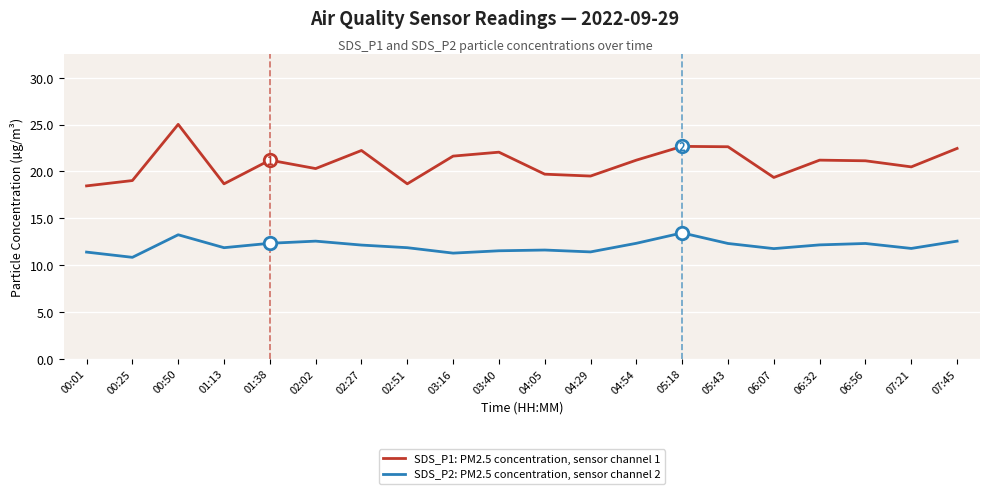

Is it true that SDS_P1: PM2.5 concentration, sensor channel 1 equals 29.7 at 05:18?

False